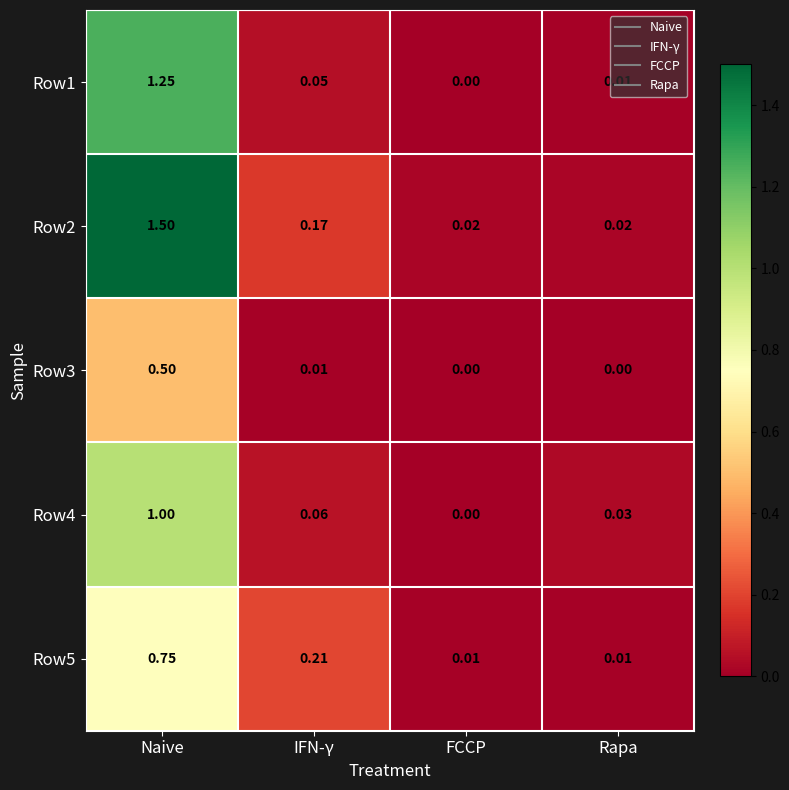

How many categories are shown in the chart?

4